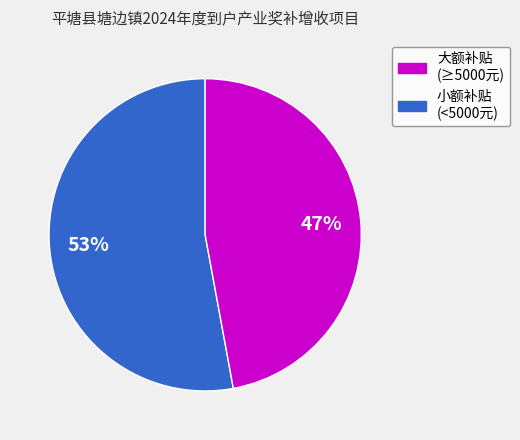

Does any single category account for the majority?

Yes